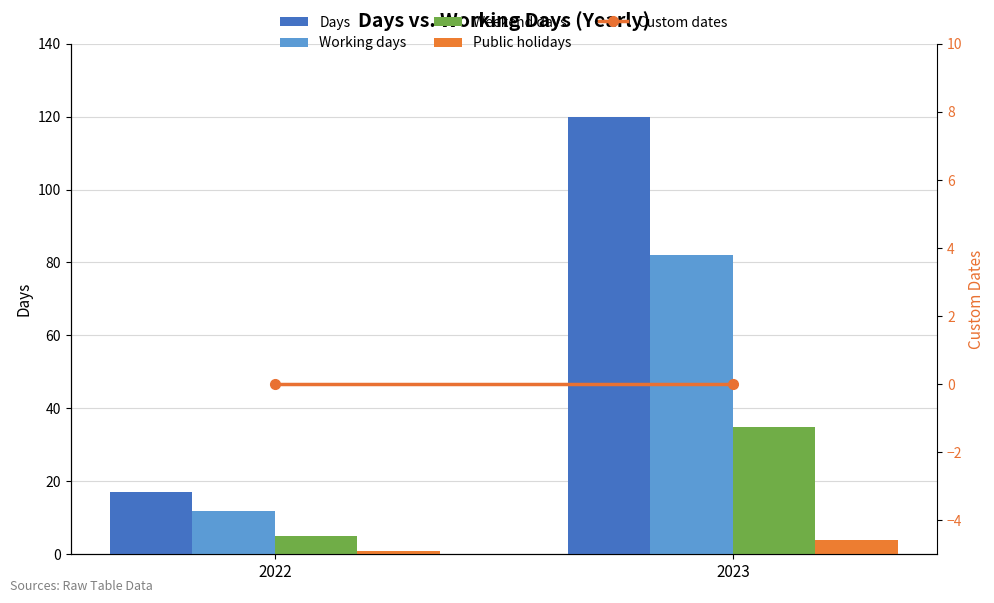

What is the sum of the Days values at 2022 and 2023?

137